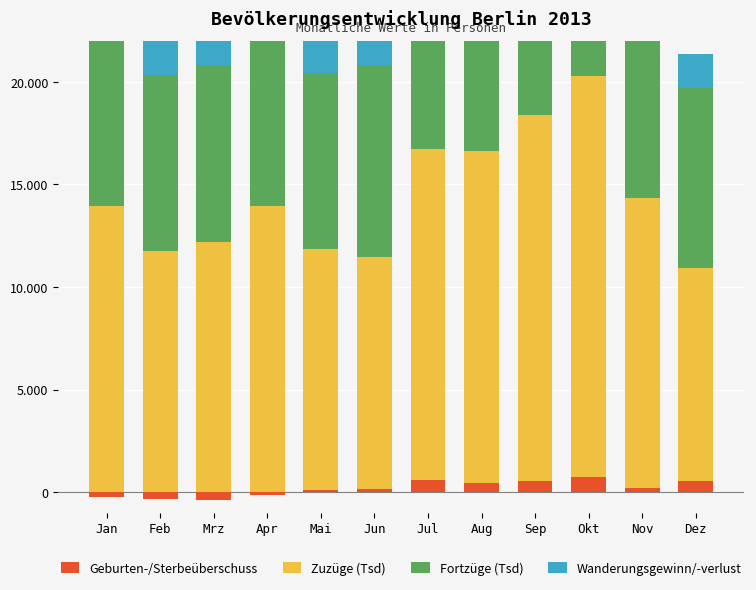

How many bars are there in total?

48